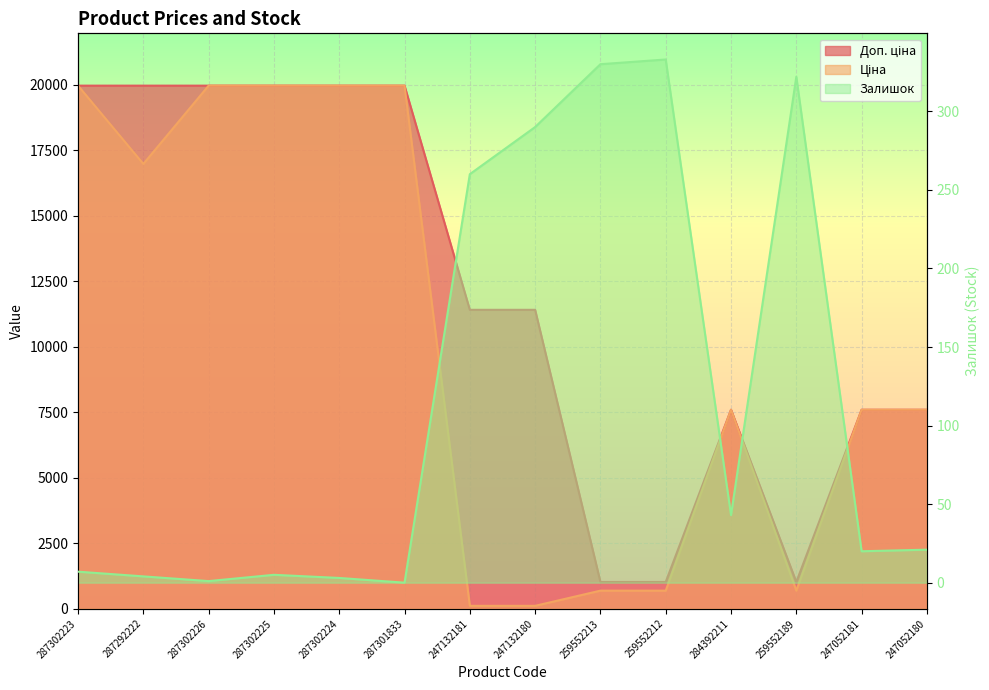

Which series has the widest spread of values?

Ціна